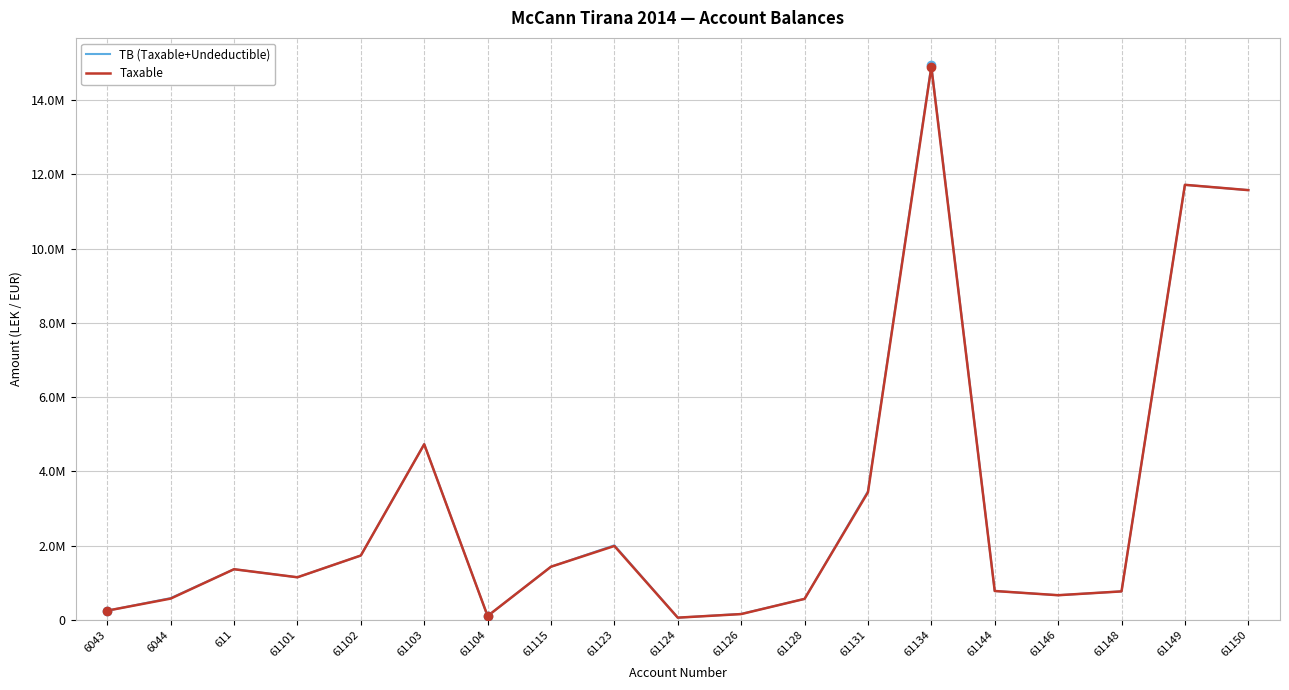

What is the smallest value displayed?

61813.2